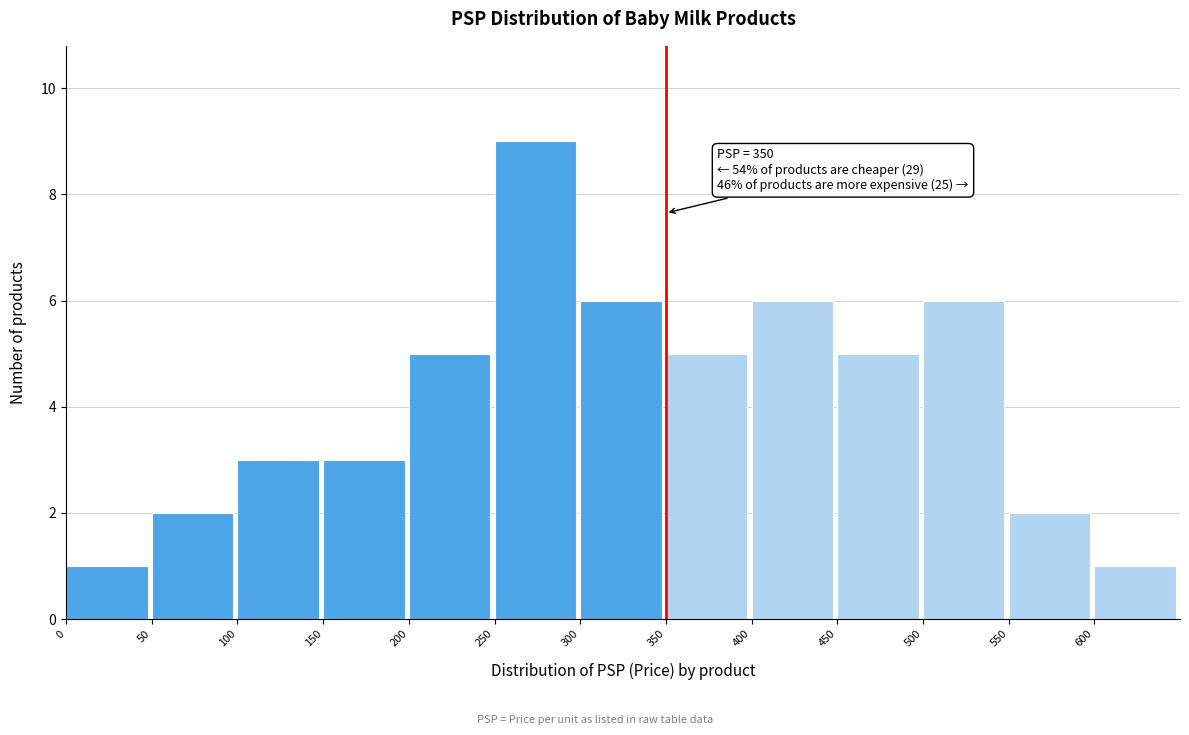

Which range on the x-axis has the tallest bar?

250 to 300